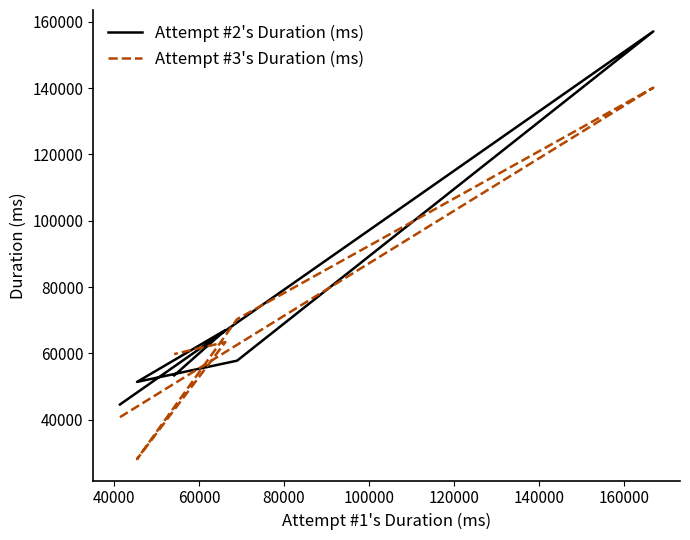

At how many categories does at least one series exceed 137423?

1